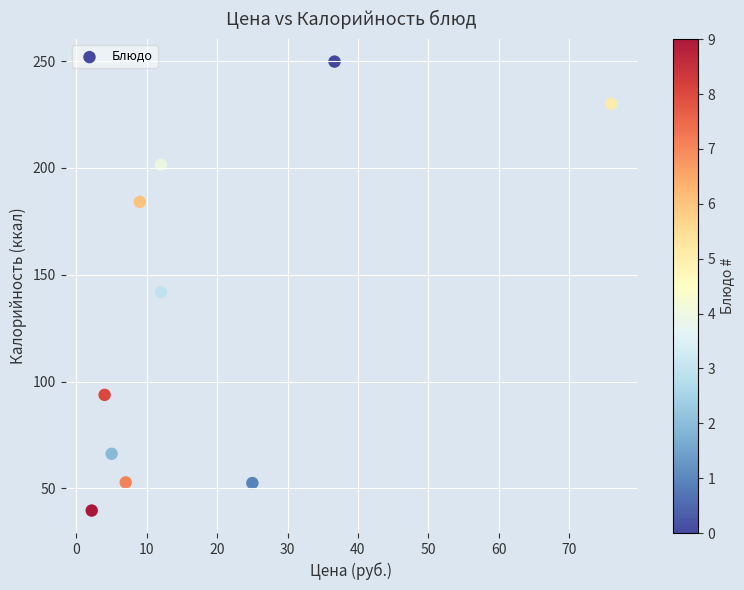

What is the range of X values (max minus min)?

73.8